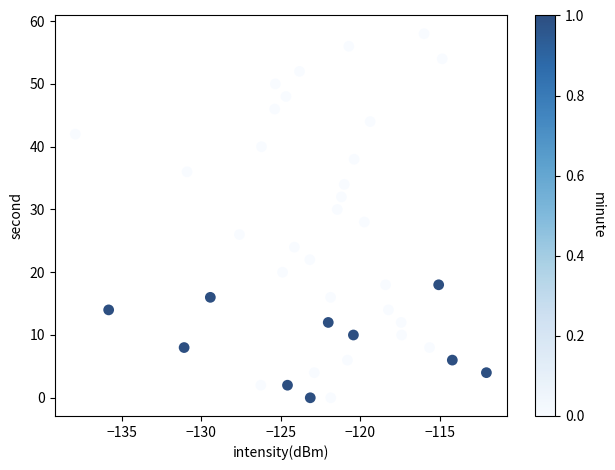

How many points are shown in the scatter plot?

40